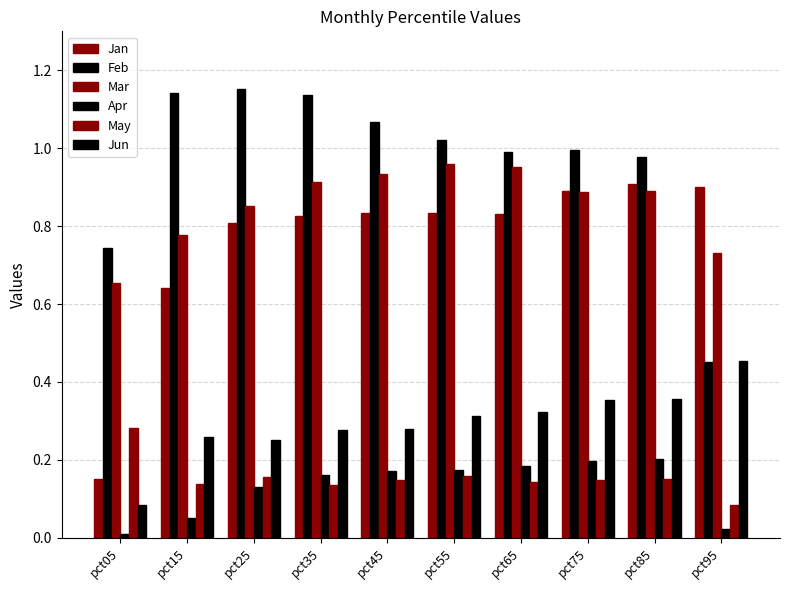

What is the sum of all Jan values?

7.6